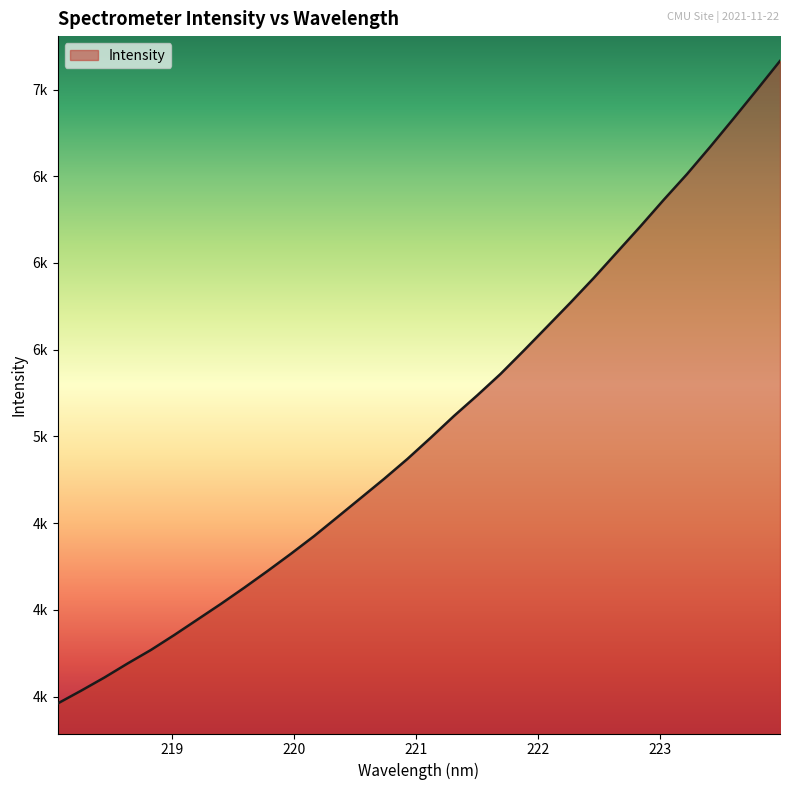

Is this an area chart (filled region under the line)?

Yes